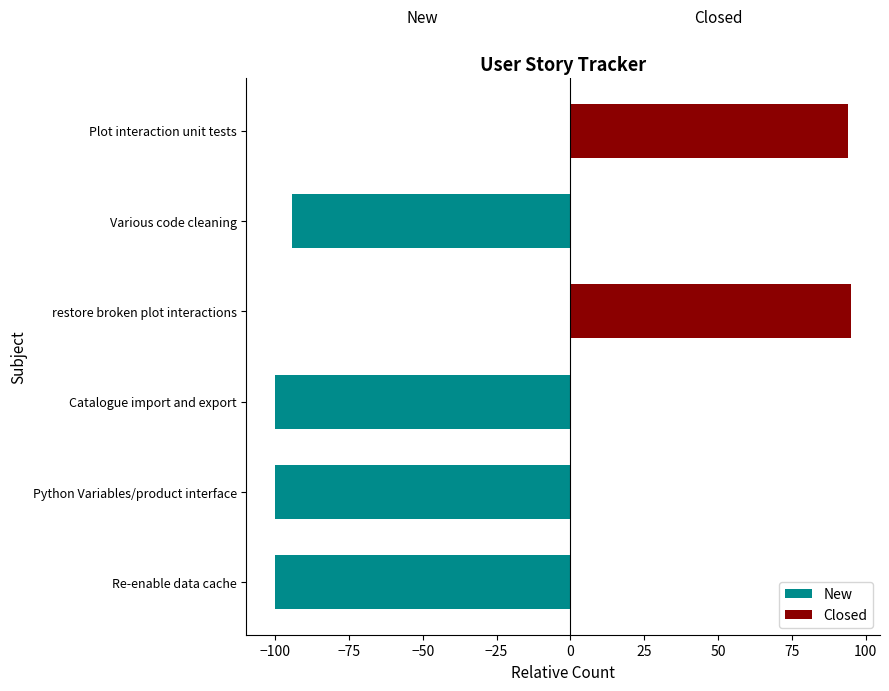

Does the chart contain any negative values?

Yes